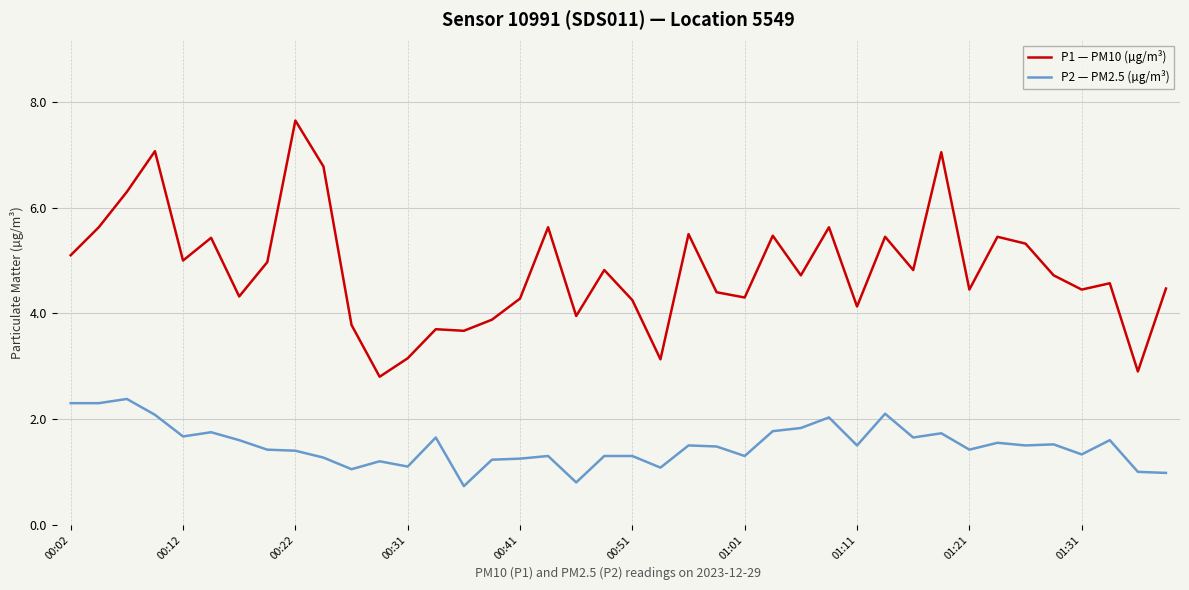

What are all the series names shown in the legend?

P1 — PM10 (µg/m³), P2 — PM2.5 (µg/m³)